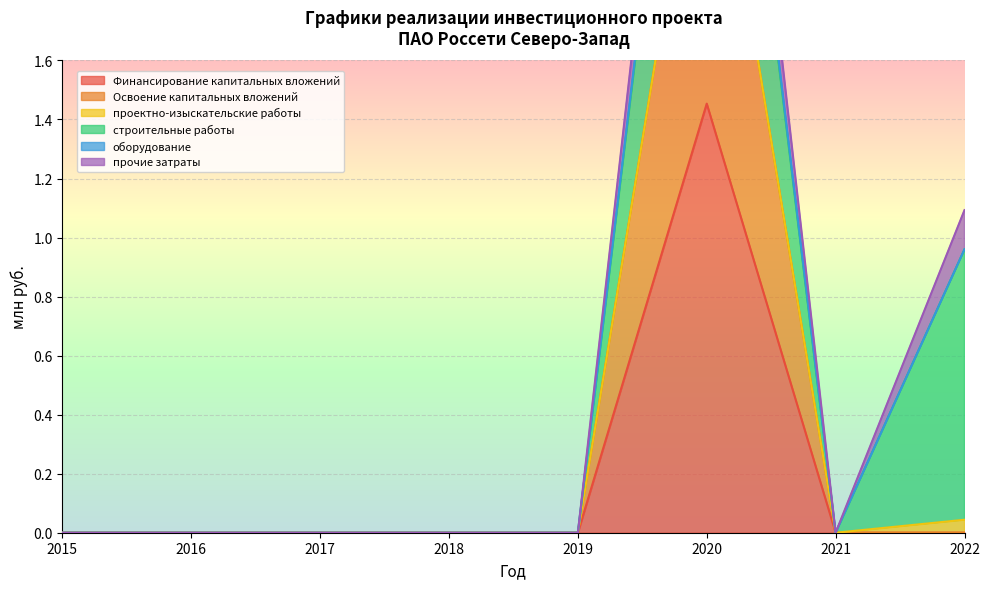

How many Финансирование капитальных вложений values are between 0 and 1?

7